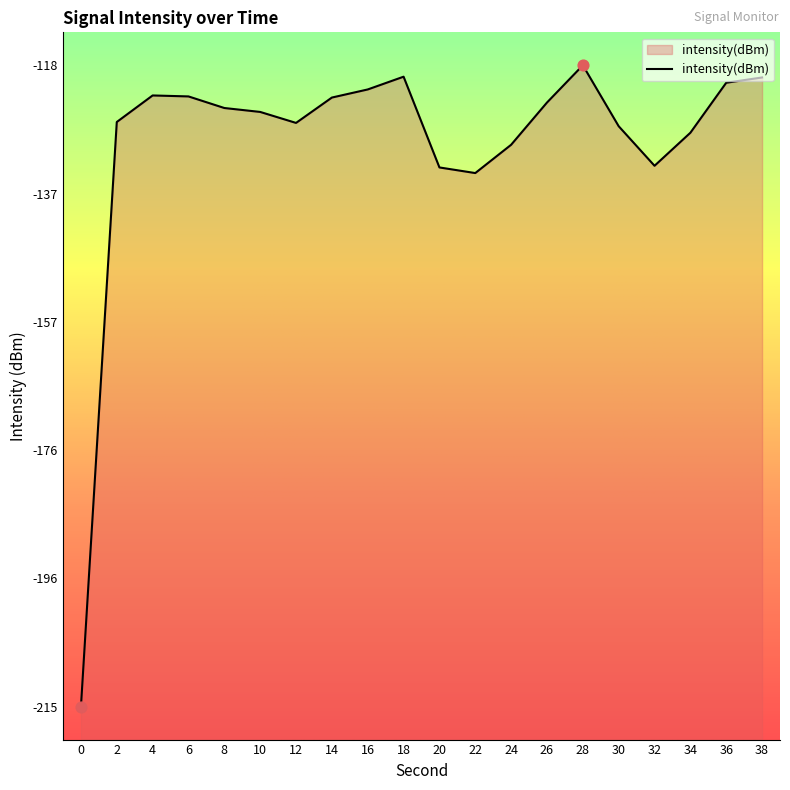

What is the change in value from 10 to 32?

-8.2